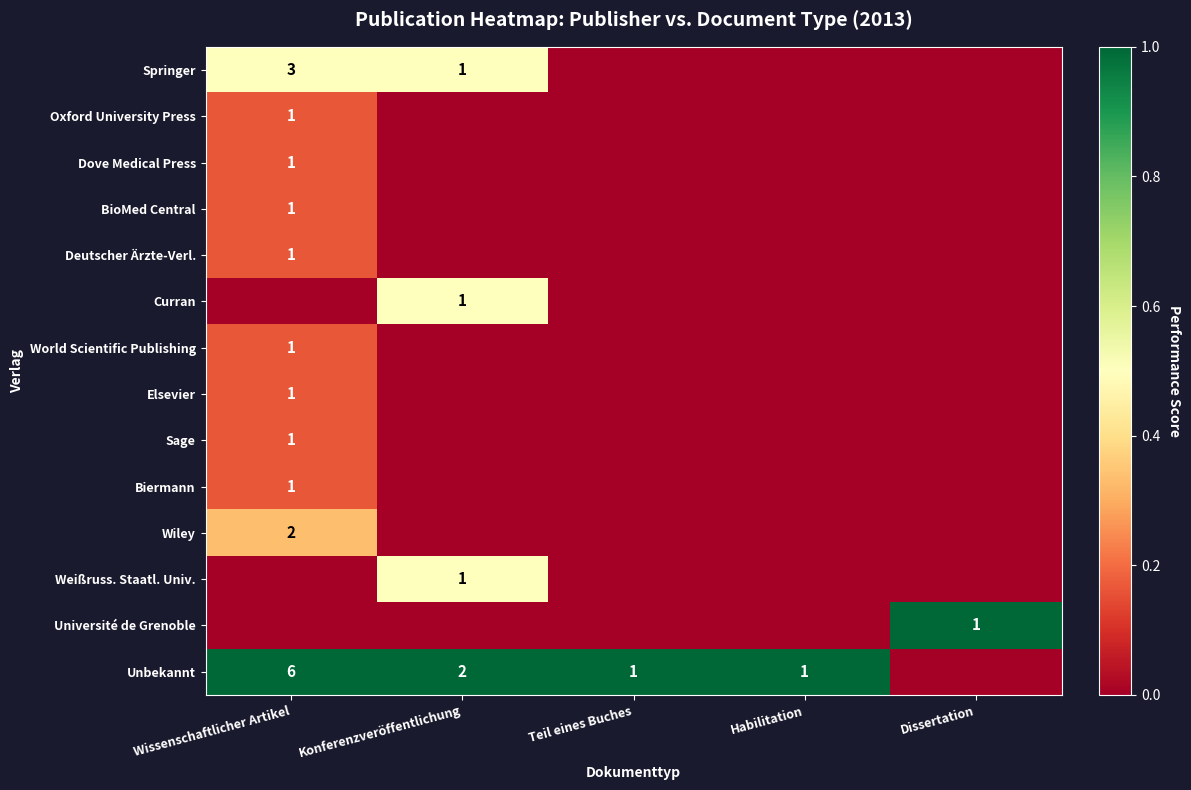

True or false: Springer has a value of 3 at Wissenschaftlicher Artikel.

True